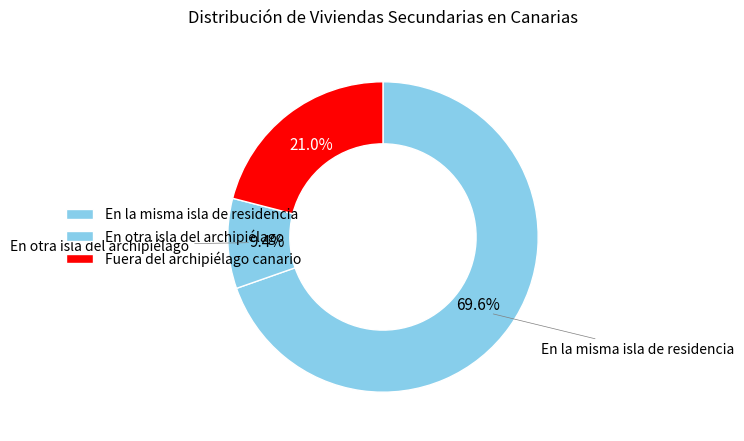

Which category has the biggest portion of the pie?

En la misma isla de residencia